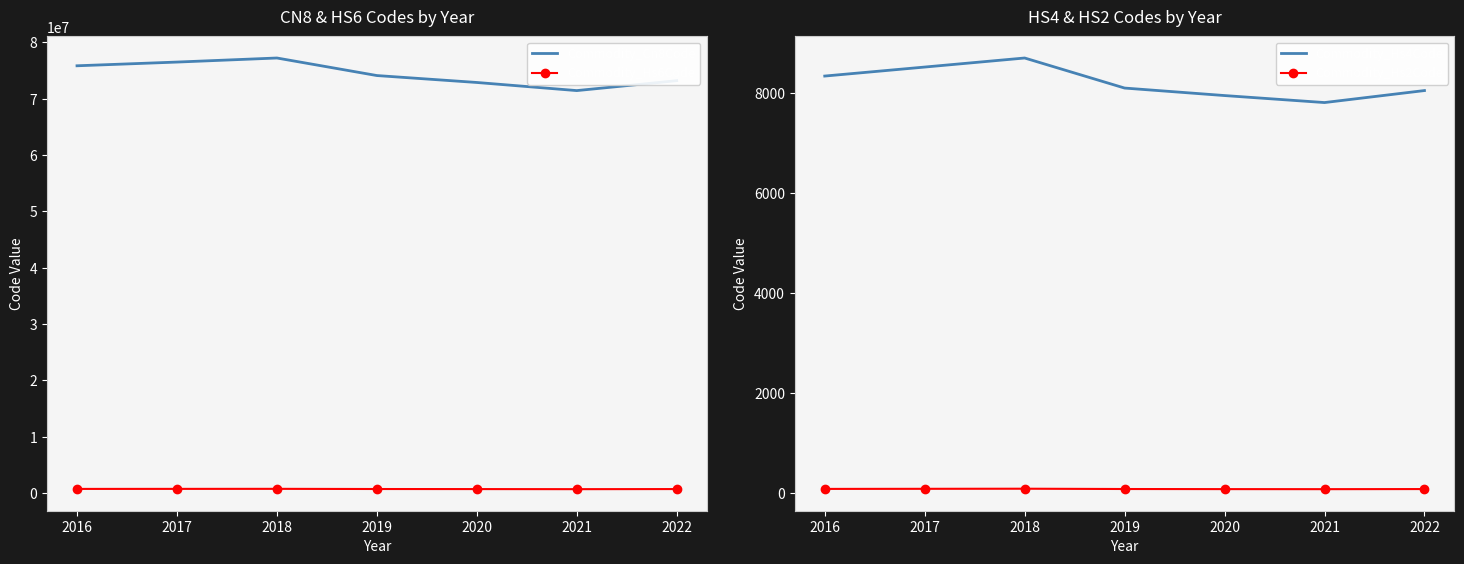

Is it true that Commodity_Cn8Code equals 75853320 at 2016?

True